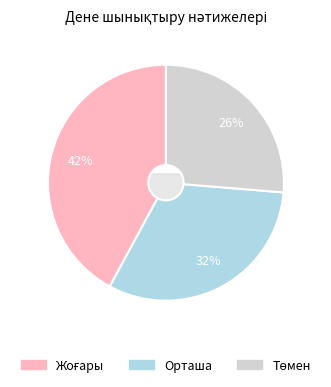

Which slice is the smallest?

Төмен